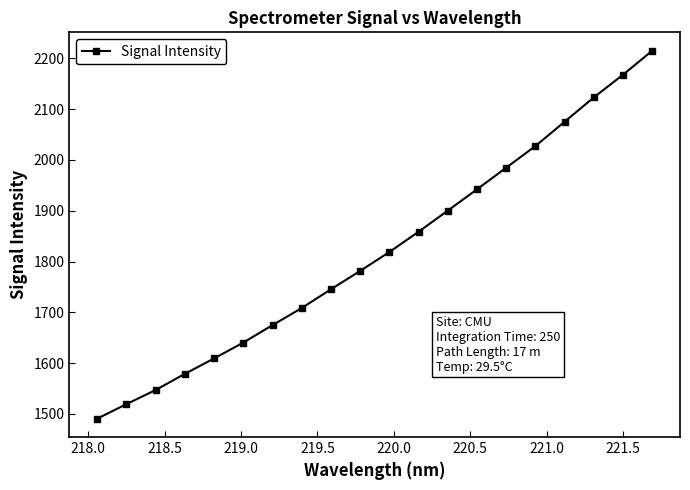

What is the value of the 12th point from the left?

1858.7